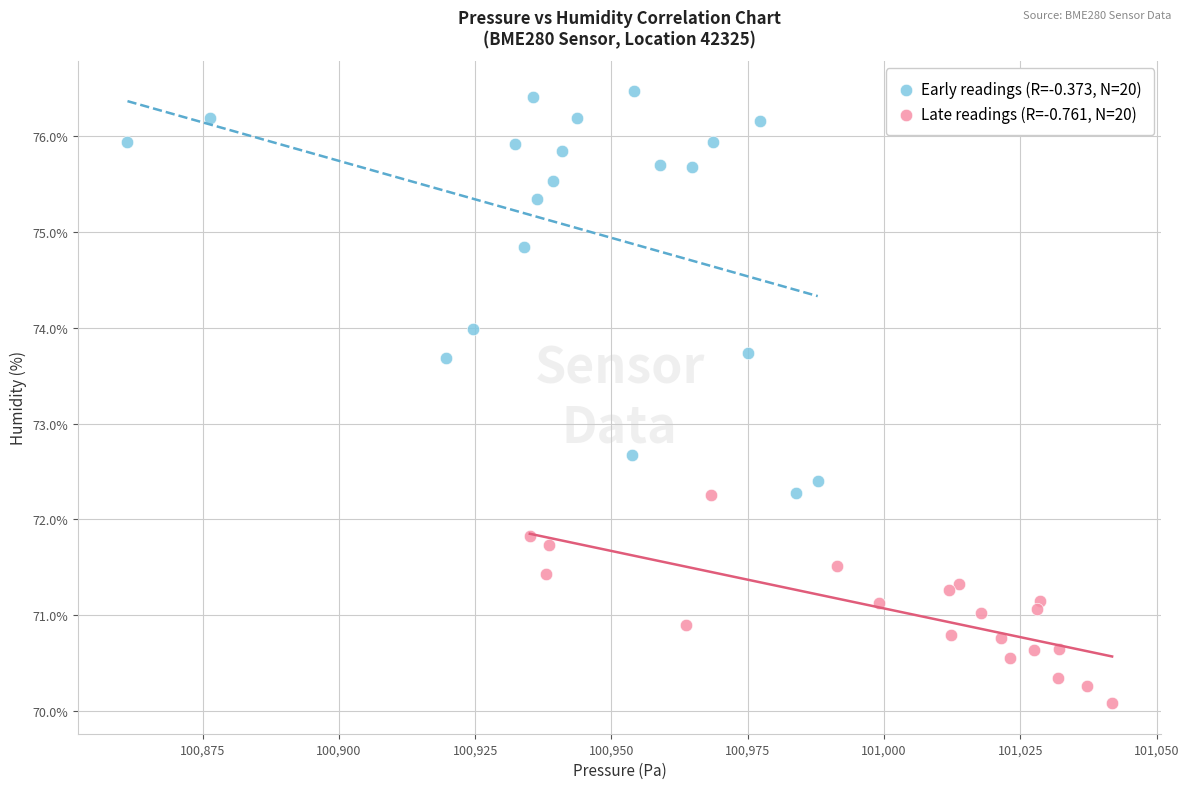

Which series reaches the maximum Y coordinate?

Early readings (R=-0.373, N=20)